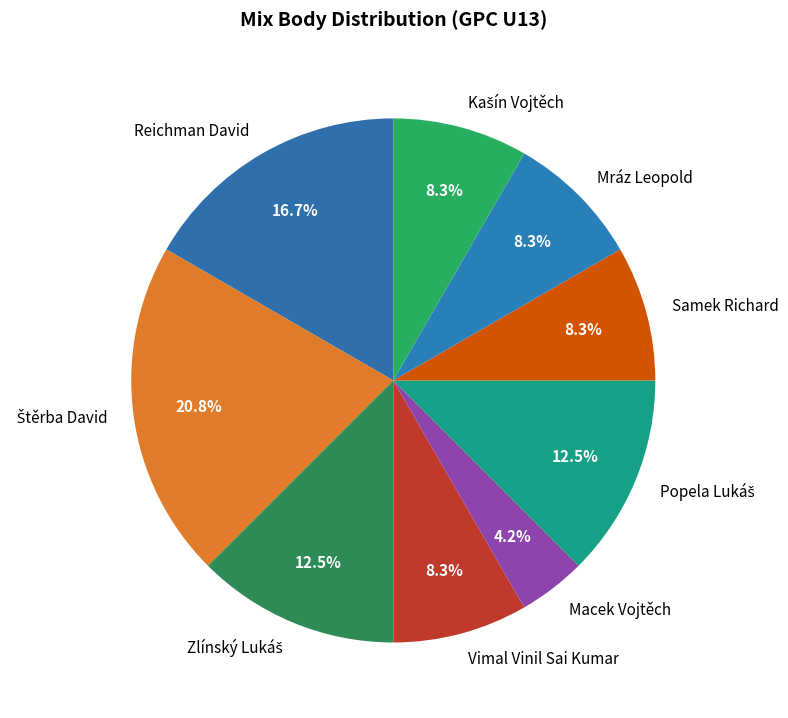

What is the smallest slice in the pie chart?

Macek Vojtěch